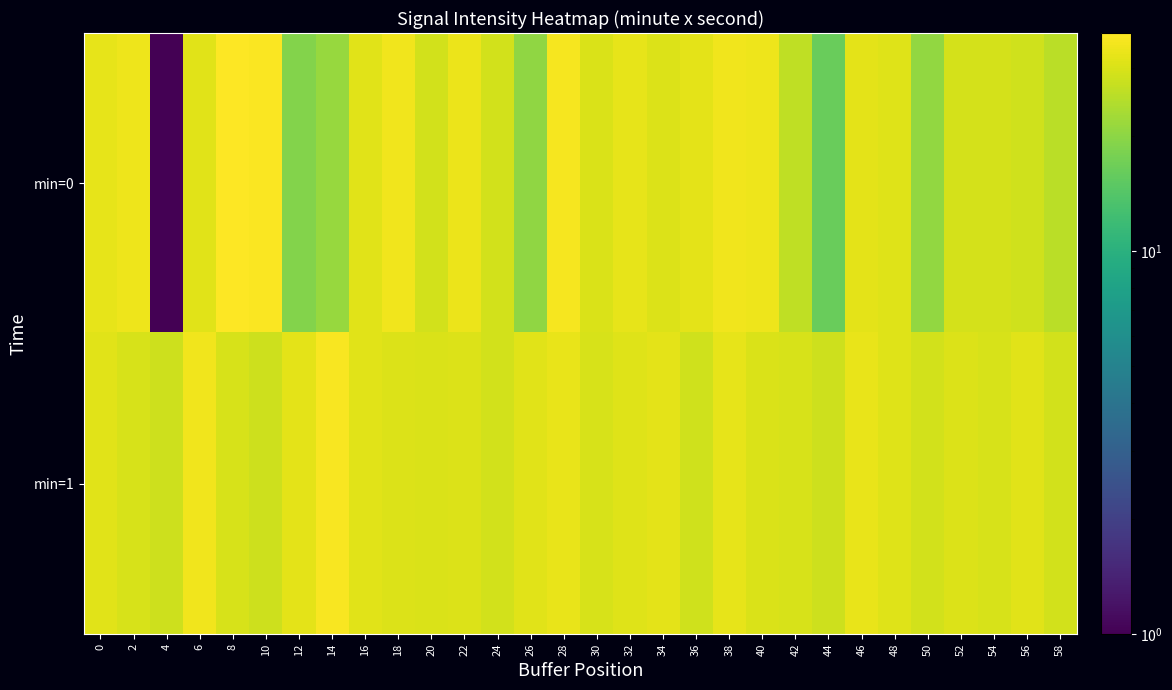

Which series has the widest spread of values?

min=0